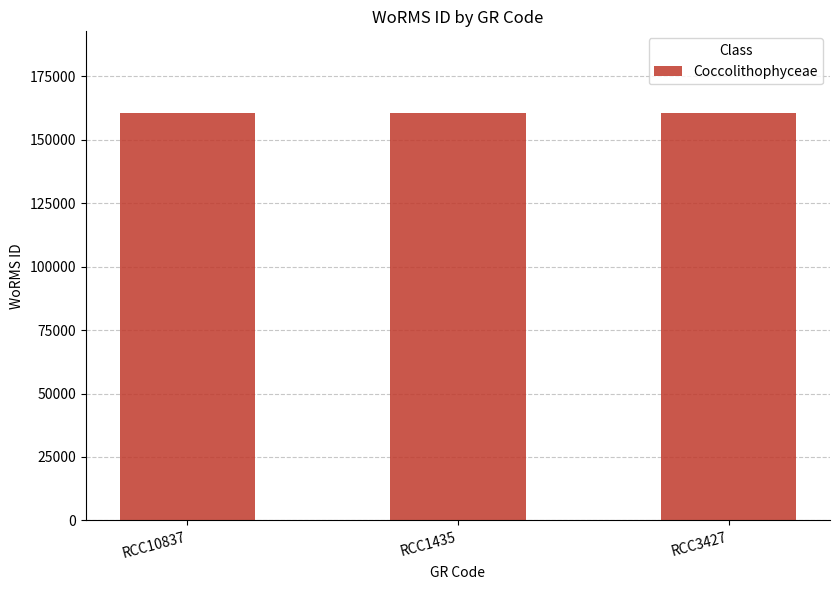

Is it true that the value at RCC1435 is 160564?

True